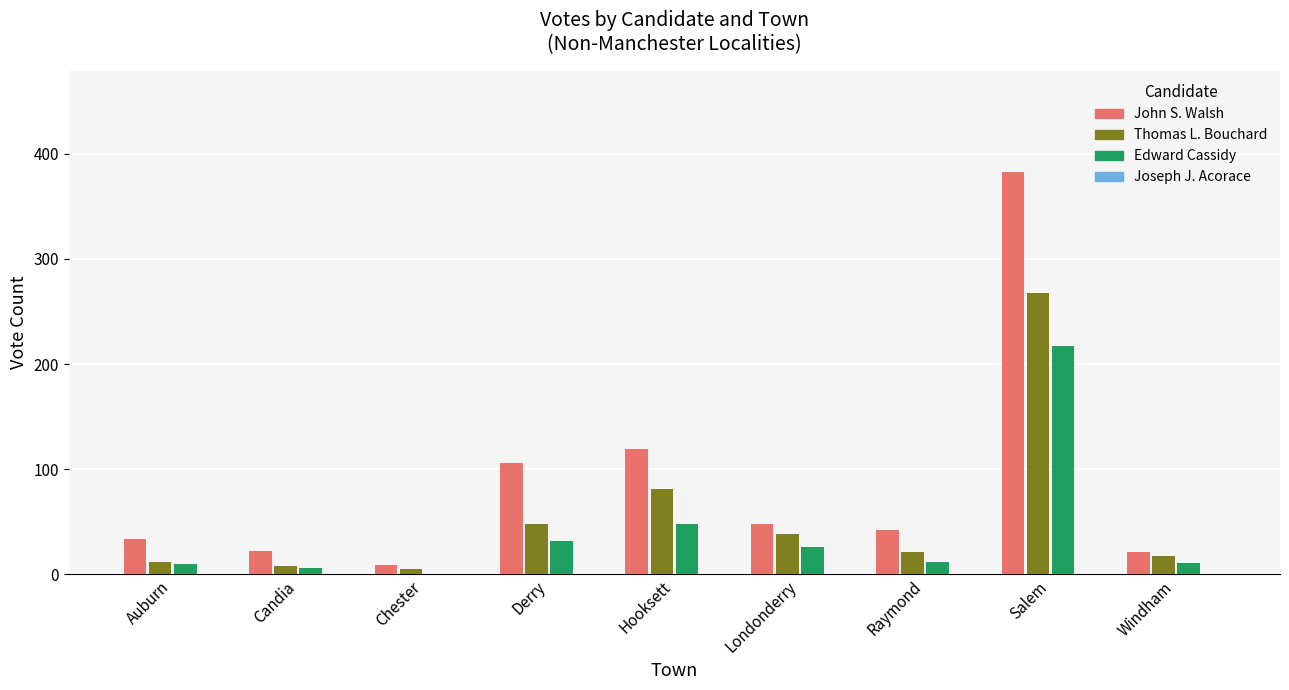

What is the difference between the Thomas L. Bouchard values at Raymond and Windham?

4